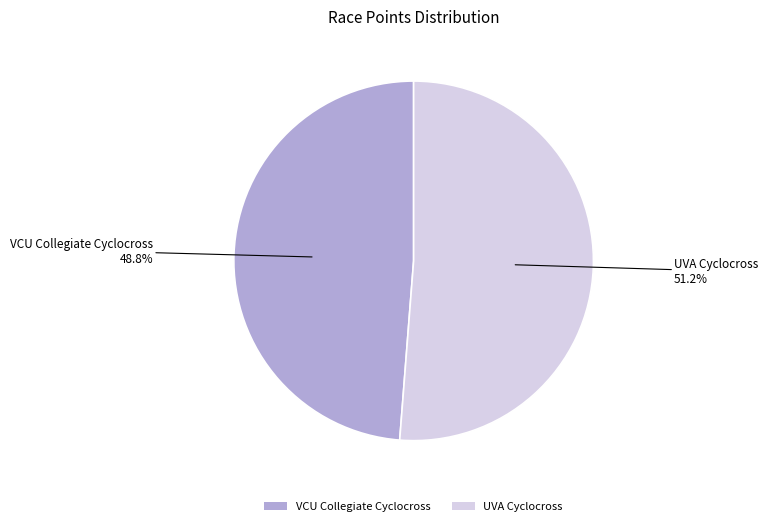

How many slices are in this pie chart?

2